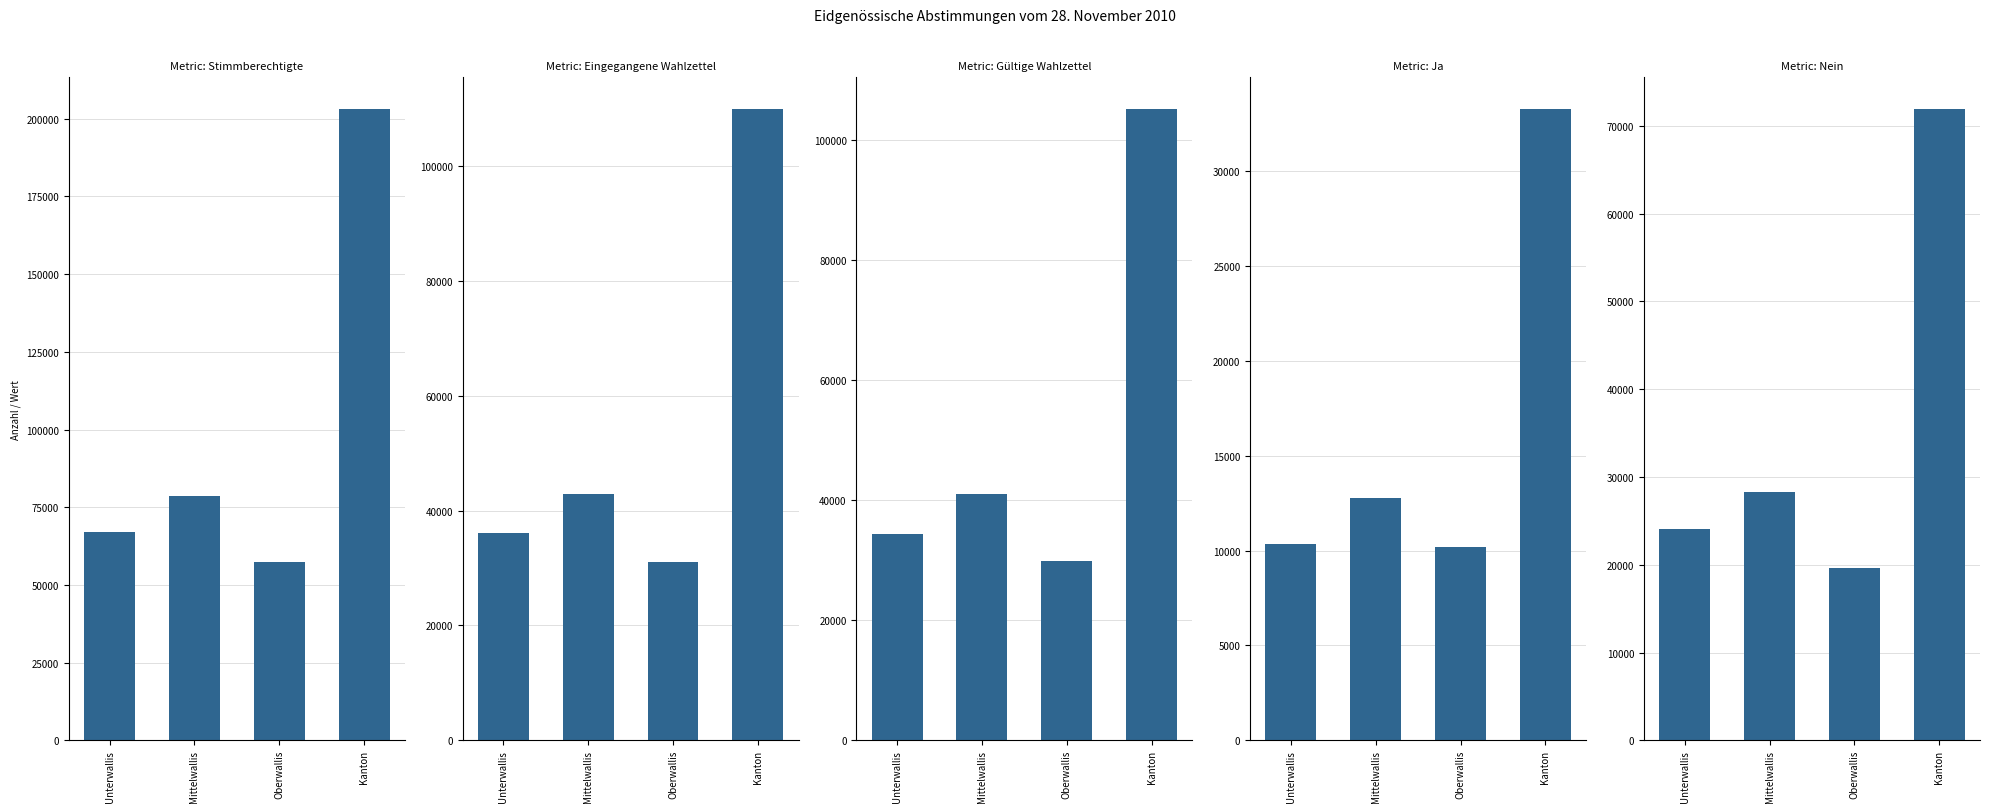

Reading left to right, extract all data points from this chart.

Stimmberechtigte: 67179	78464	57529	203172
Eingegangene Wahlzettel: 36160	42825	31001	109986
Gültige Wahlzettel: 34388	41034	29794	105216
Ja: 10338	12766	10172	33276
Nein: 24050	28268	19622	71940